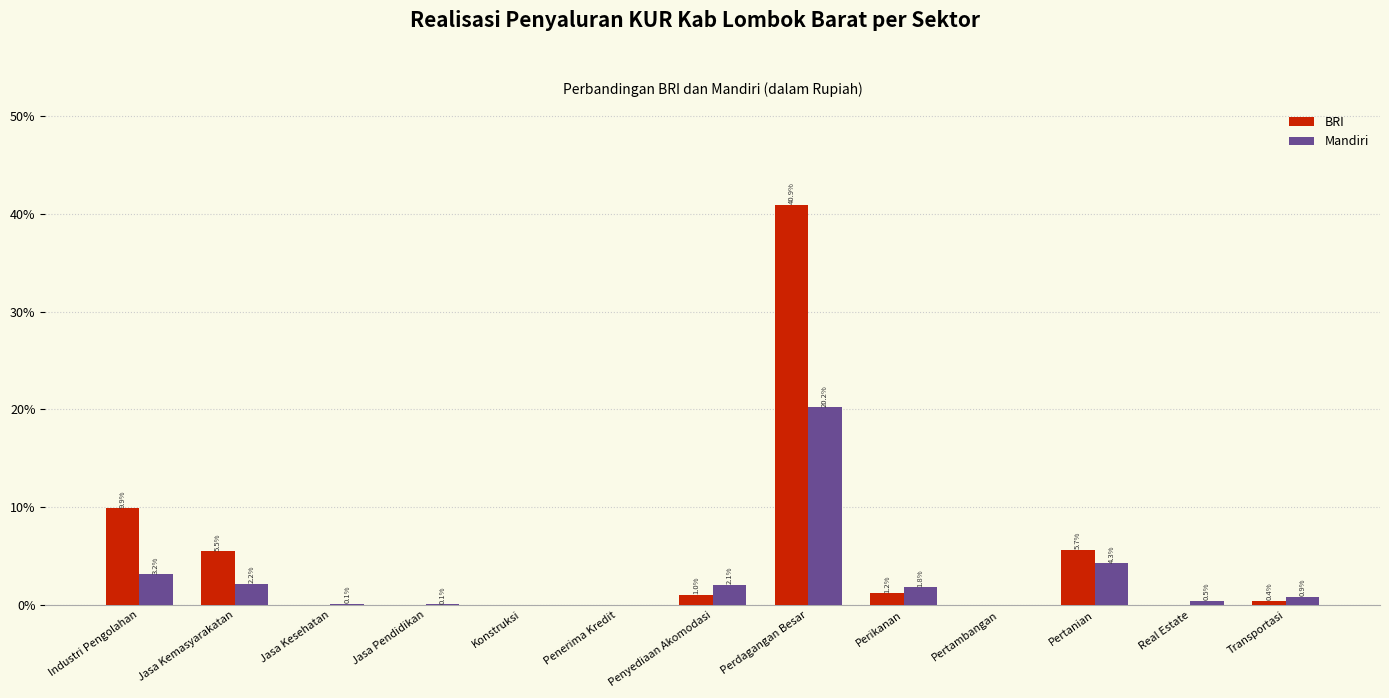

Which category has the highest value in the Mandiri series?

Perdagangan Besar